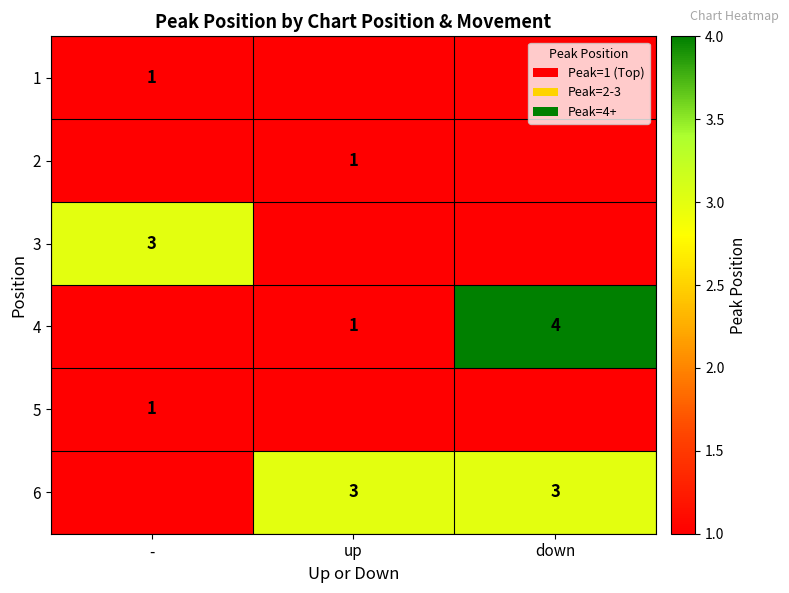

True or false: 1 has a value of 1 at -.

True